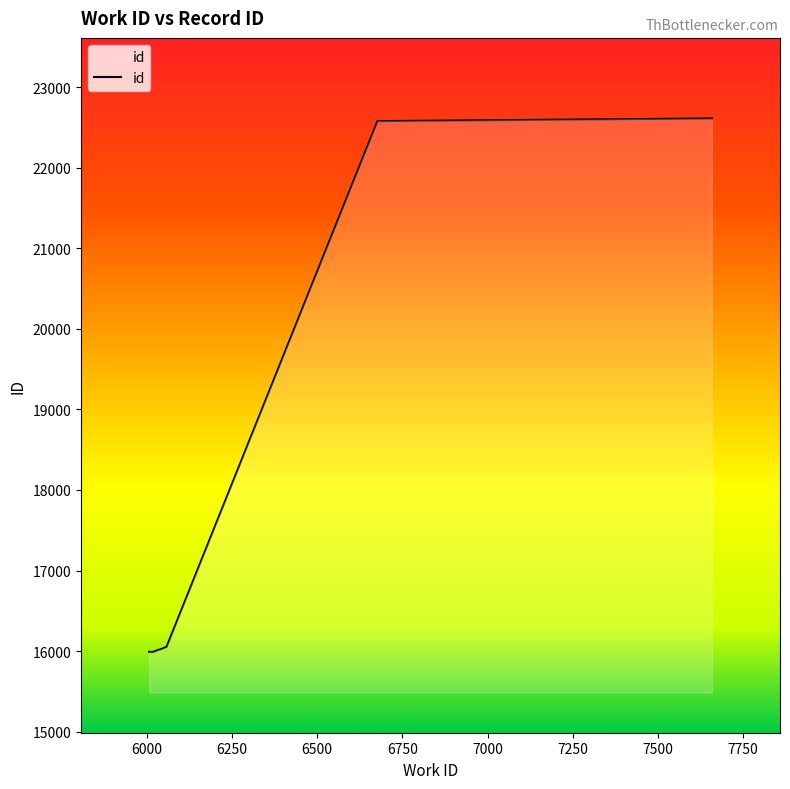

What is the difference between the maximum and minimum values?

6622